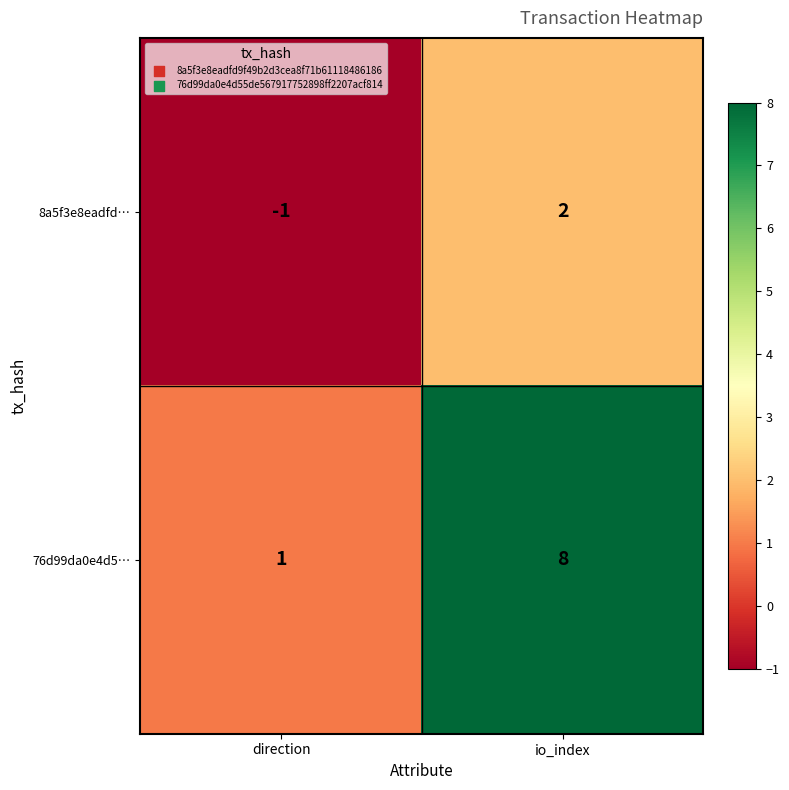

What is the maximum value shown in the chart?

8